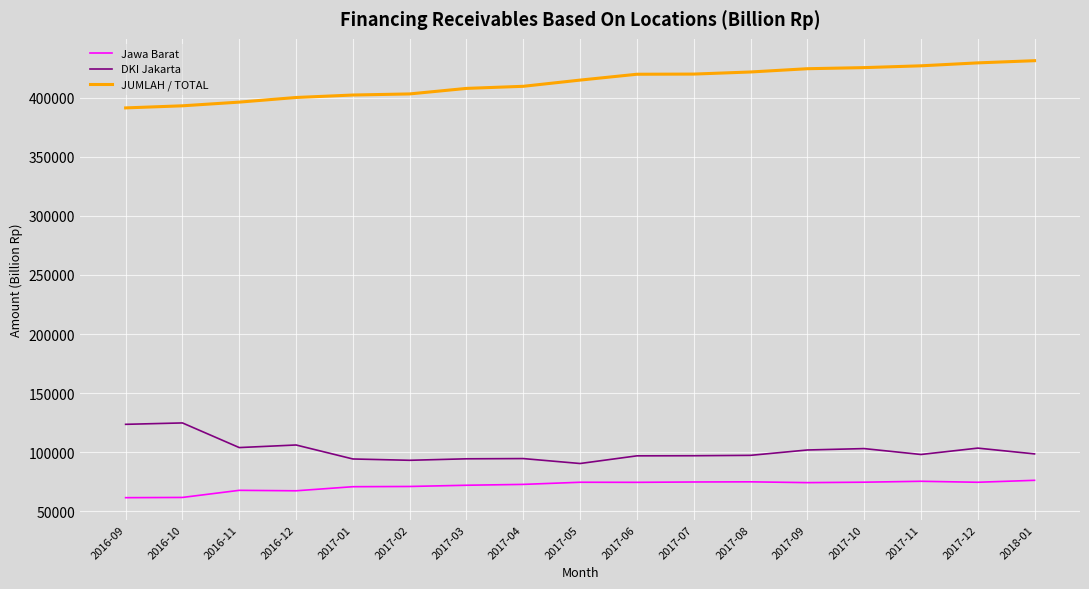

How many values in the JUMLAH / TOTAL series exceed 414960?

9